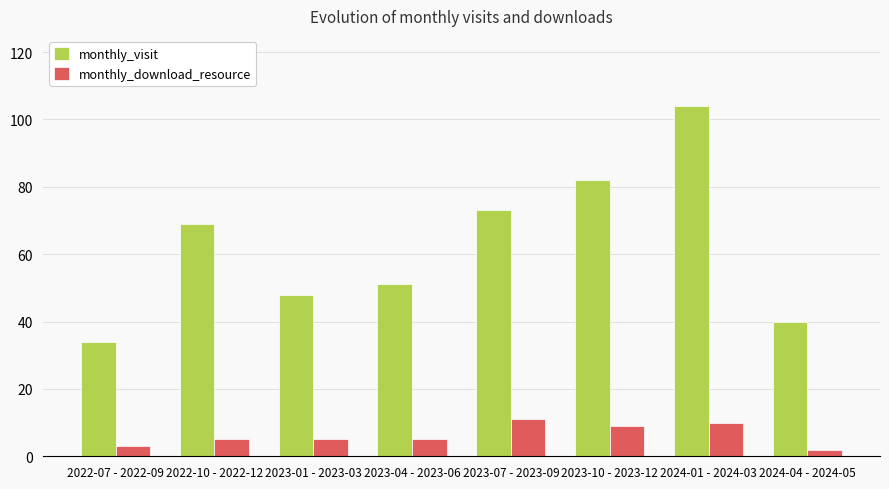

What is the label of the 3rd bar from the left?

2023-01 - 2023-03